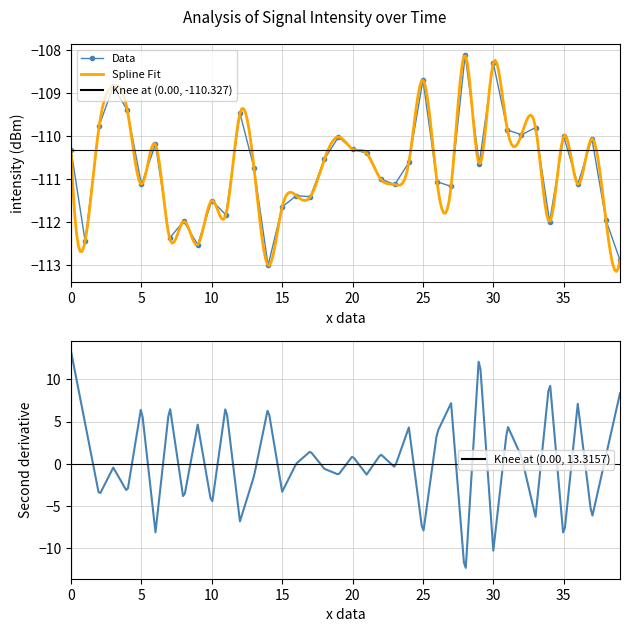

What is the maximum value shown in the chart?

-108.1